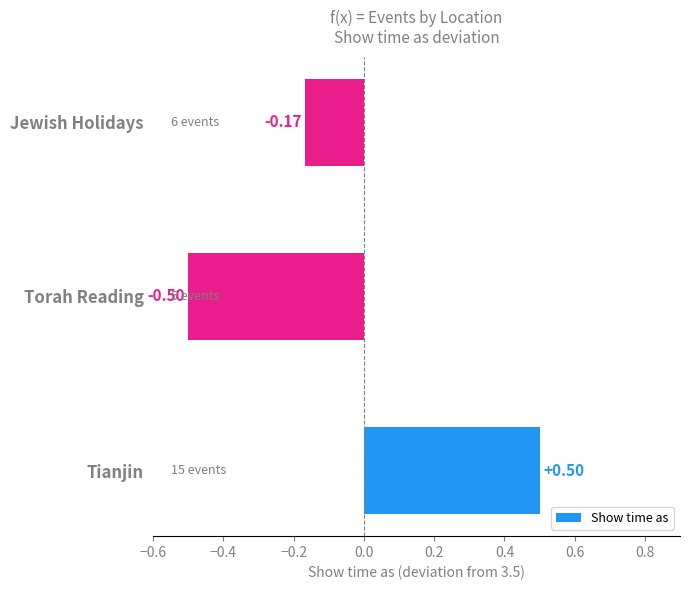

How many categories are shown in the chart?

3